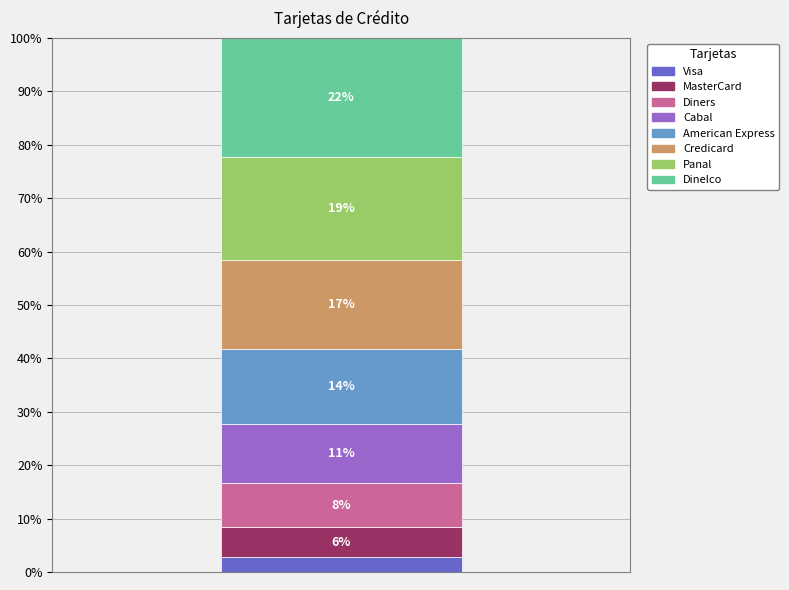

Are the bars grouped side by side (vs. stacked)?

No